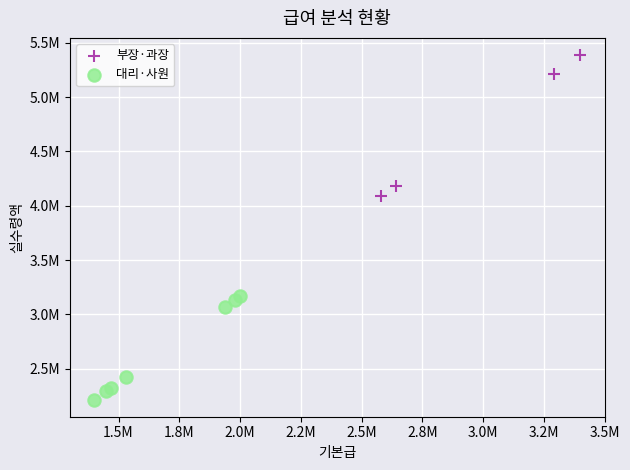

Which series reaches the maximum Y coordinate?

부장·과장